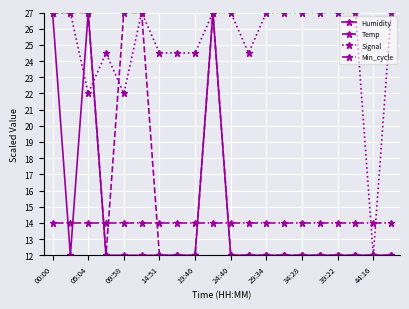

How many intersections are there between Temp and Min_cycle?

5